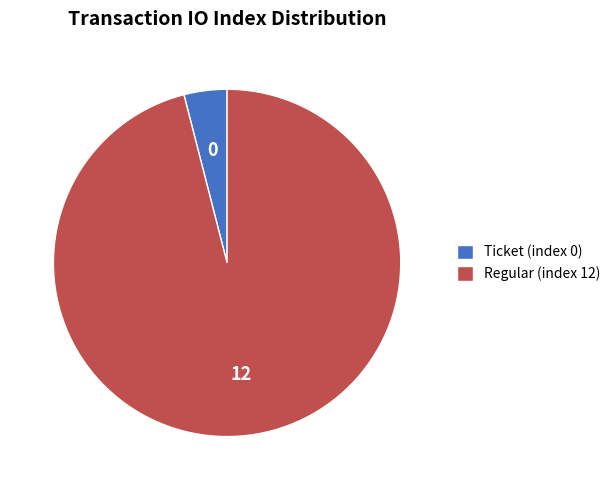

Is it true that Regular (index 12) is 96% of the pie?

True